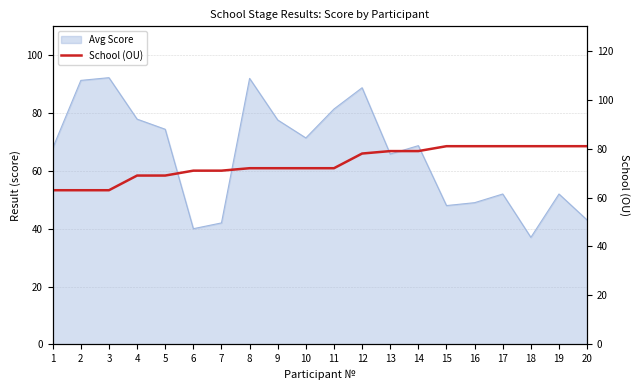

What is the sum of all values?

1479